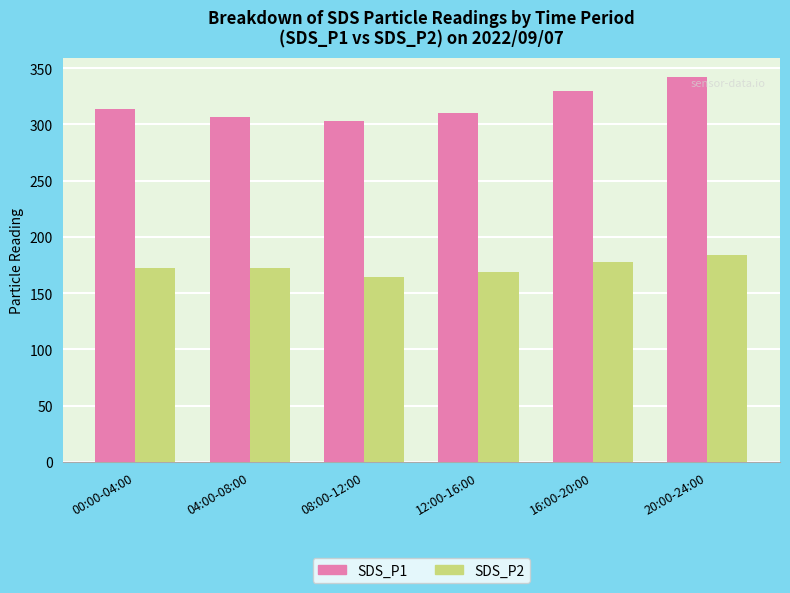

How many categories are shown in the chart?

6